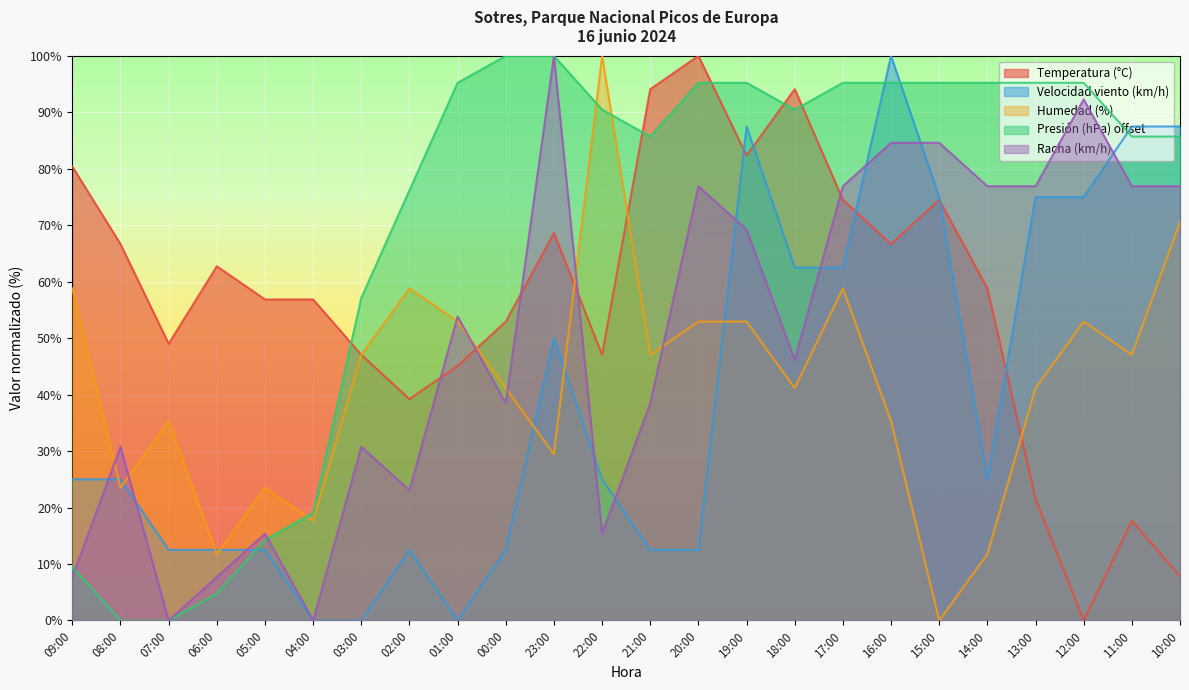

Reading right to left, what are all the values shown in this chart?

Temperatura (°C): 7.8	17.6	0.0	21.6	58.8	74.5	66.7	74.5	94.1	82.4	100.0	94.1	47.1	68.6	52.9	45.1	39.2	47.1	56.9	56.9	62.7	49.0	66.7	80.4
Velocidad viento (km/h): 87.5	87.5	75.0	75.0	25.0	75.0	100.0	62.5	62.5	87.5	12.5	12.5	25.0	50.0	12.5	0.0	12.5	0.0	0.0	12.5	12.5	12.5	25.0	25.0
Humedad (%): 70.6	47.1	52.9	41.2	11.8	0.0	35.3	58.8	41.2	52.9	52.9	47.1	100.0	29.4	41.2	52.9	58.8	47.1	17.6	23.5	11.8	35.3	23.5	58.8
Presión (hPa) offset: 85.7	85.7	95.2	95.2	95.2	95.2	95.2	95.2	90.5	95.2	95.2	85.7	90.5	100.0	100.0	95.2	76.2	57.1	19.0	14.3	4.8	0.0	0.0	9.5
Racha (km/h): 76.9	76.9	92.3	76.9	76.9	84.6	84.6	76.9	46.2	69.2	76.9	38.5	15.4	100.0	38.5	53.8	23.1	30.8	0.0	15.4	7.7	0.0	30.8	7.7